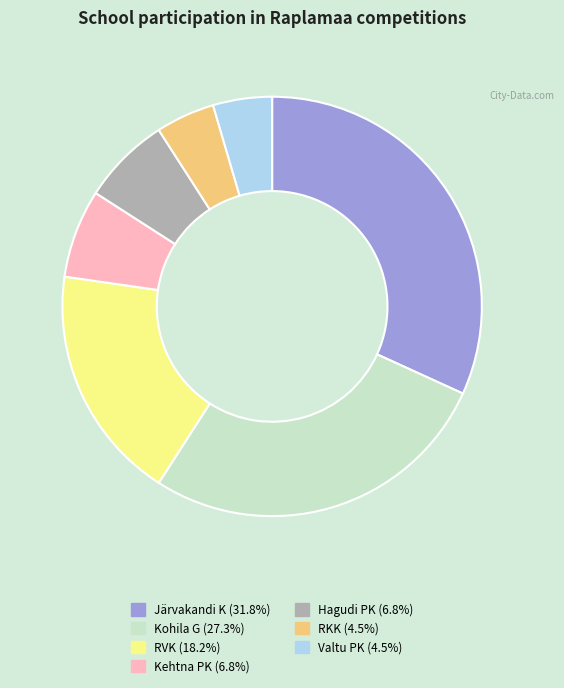

Is the sum of Kehtna PK and Valtu PK greater than half?

No